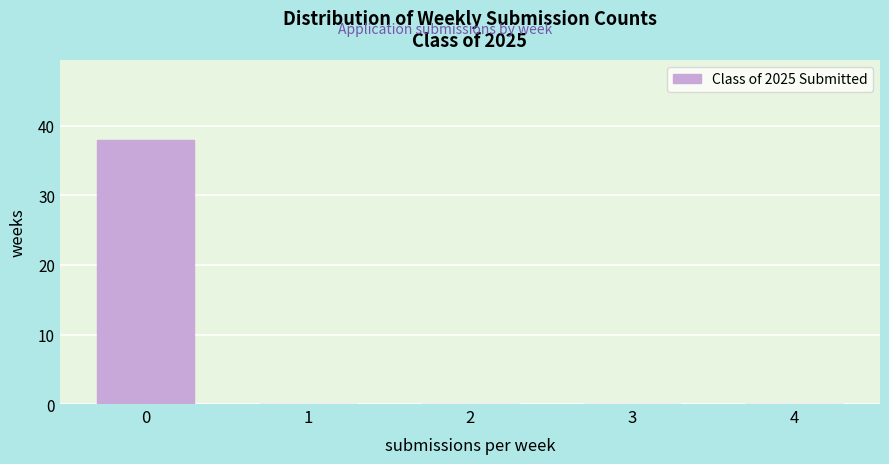

Reading left to right, extract all data points from this chart.

0=38	1=0	2=0	3=0	4=0